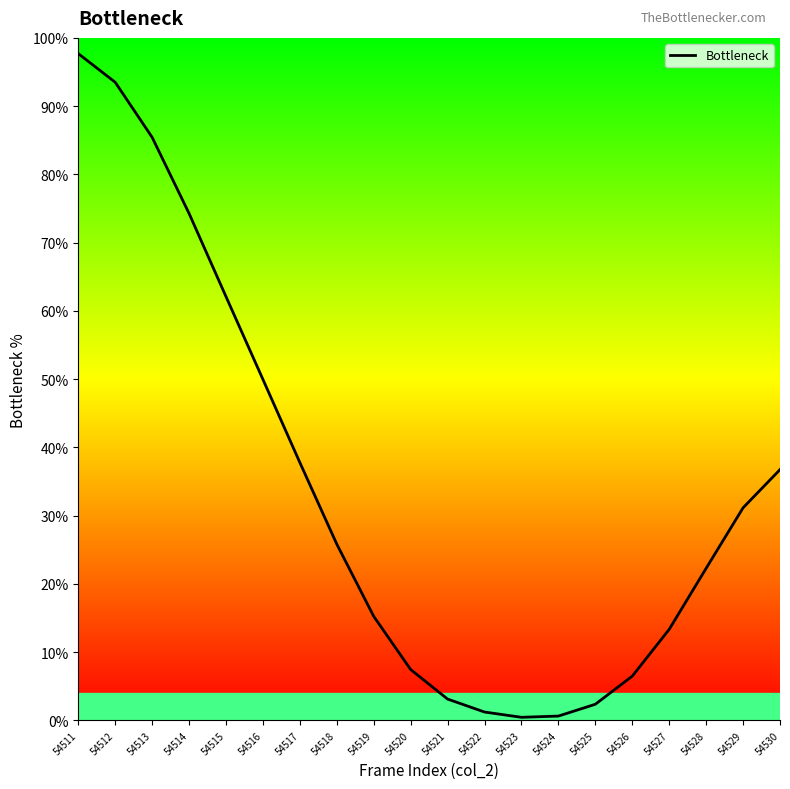

Is it true that the value at 54521 is 3.1?

True